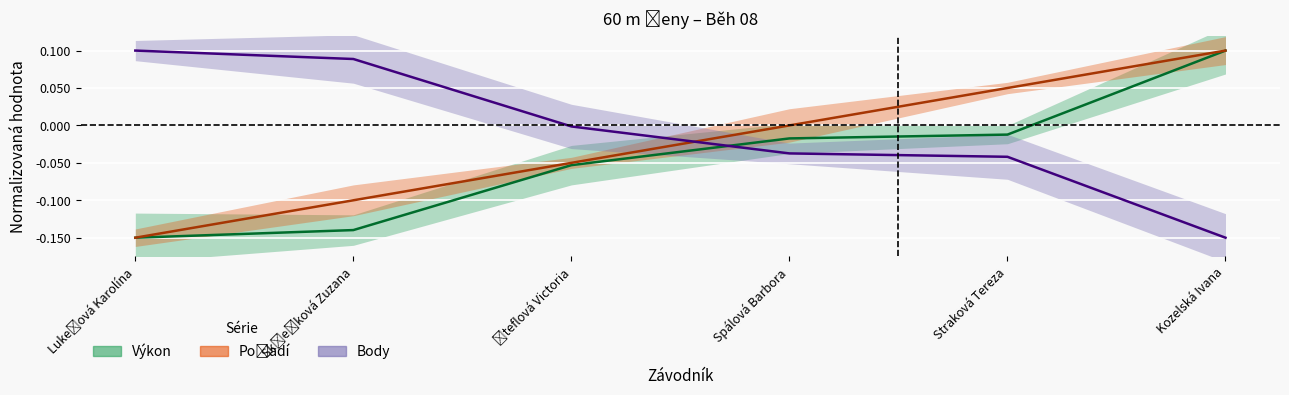

What is the maximum value for Body?

0.1